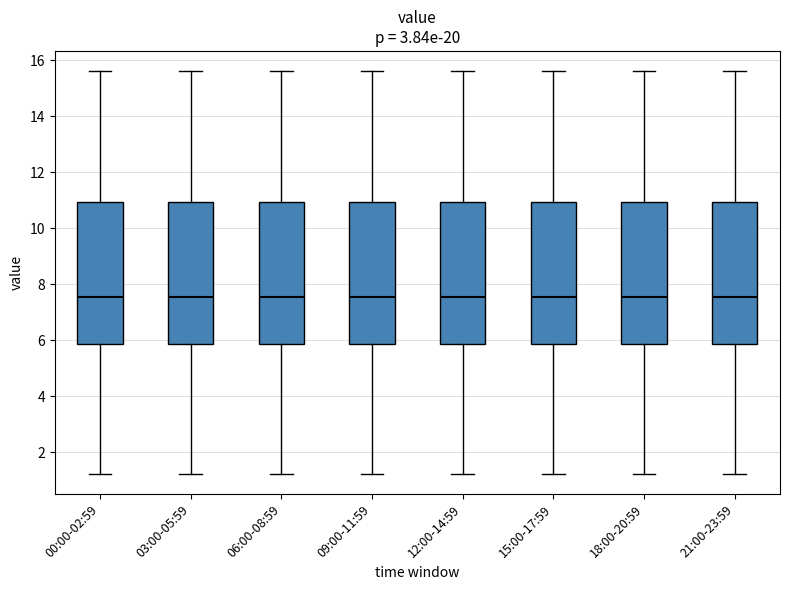

Reading left to right, read every box against the y-axis: the position of its median line, the range the box covers, and the ends of its whiskers. The values are not printed on the chart, so give them approximately, as read against the axis.

00:00-02:59: median 7.6, box 5.8 to 11.0, whiskers 1.2 to 15.6
03:00-05:59: median 7.6, box 5.8 to 11.0, whiskers 1.2 to 15.6
06:00-08:59: median 7.6, box 5.8 to 11.0, whiskers 1.2 to 15.6
09:00-11:59: median 7.6, box 5.8 to 11.0, whiskers 1.2 to 15.6
12:00-14:59: median 7.6, box 5.8 to 11.0, whiskers 1.2 to 15.6
15:00-17:59: median 7.6, box 5.8 to 11.0, whiskers 1.2 to 15.6
18:00-20:59: median 7.6, box 5.8 to 11.0, whiskers 1.2 to 15.6
21:00-23:59: median 7.6, box 5.8 to 11.0, whiskers 1.2 to 15.6